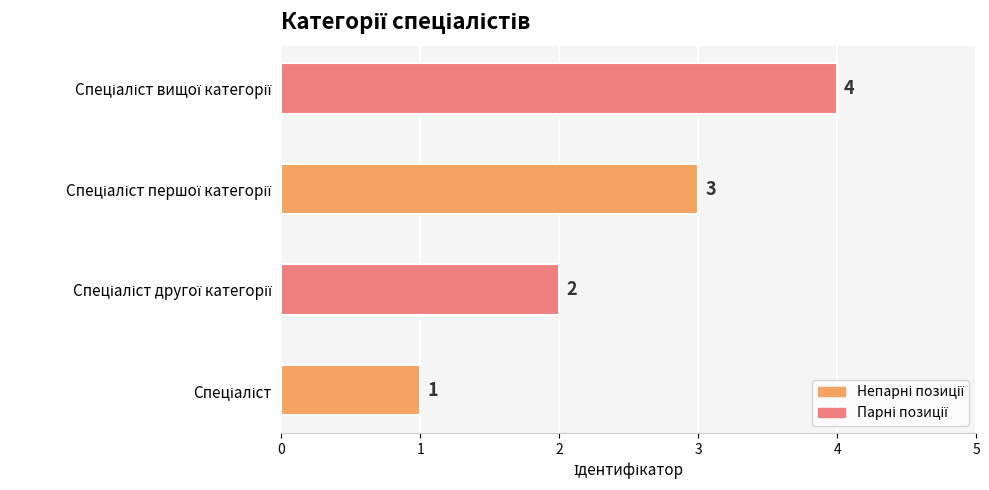

How many values are between 2 and 4?

3